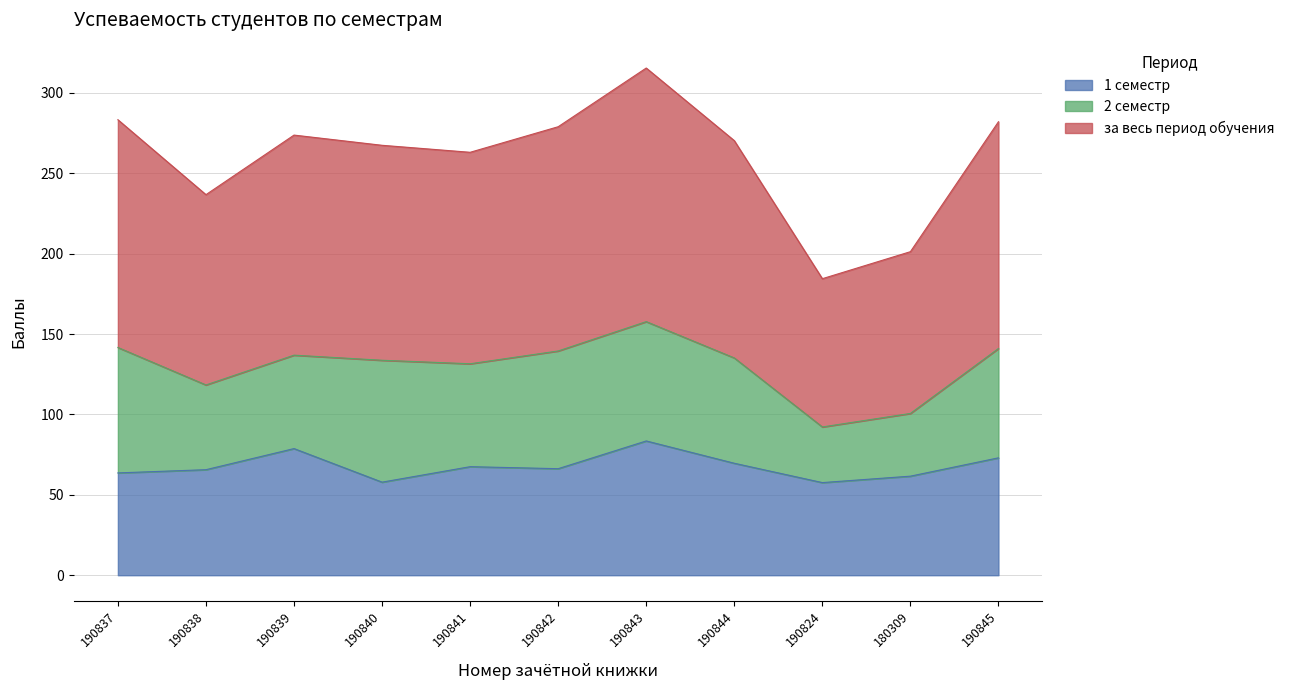

At which label does 1 семестр first exceed 66?

190839